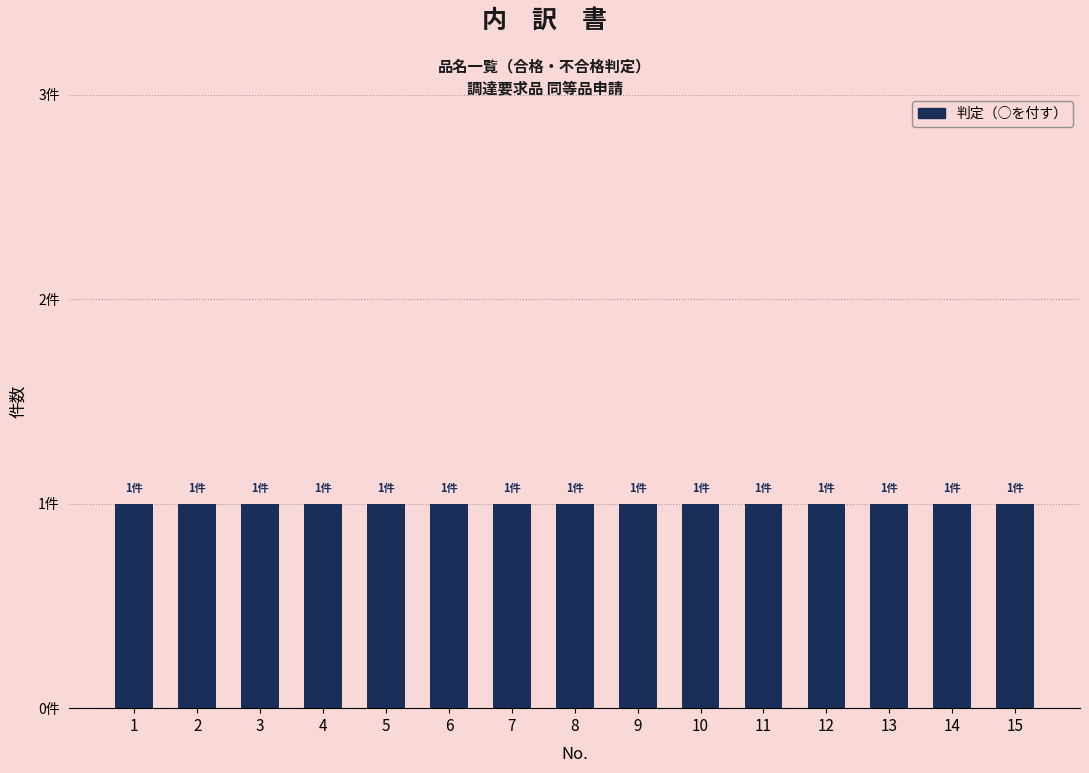

What is the value of the 1st bar from the left?

1